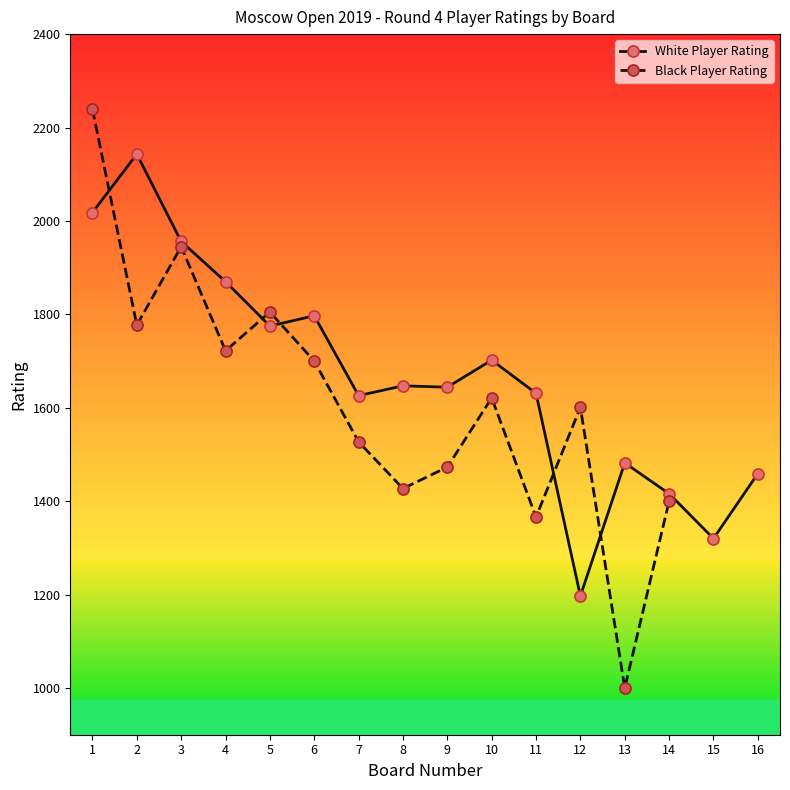

The value of White Player Rating at 16 is 1459. True or false?

True